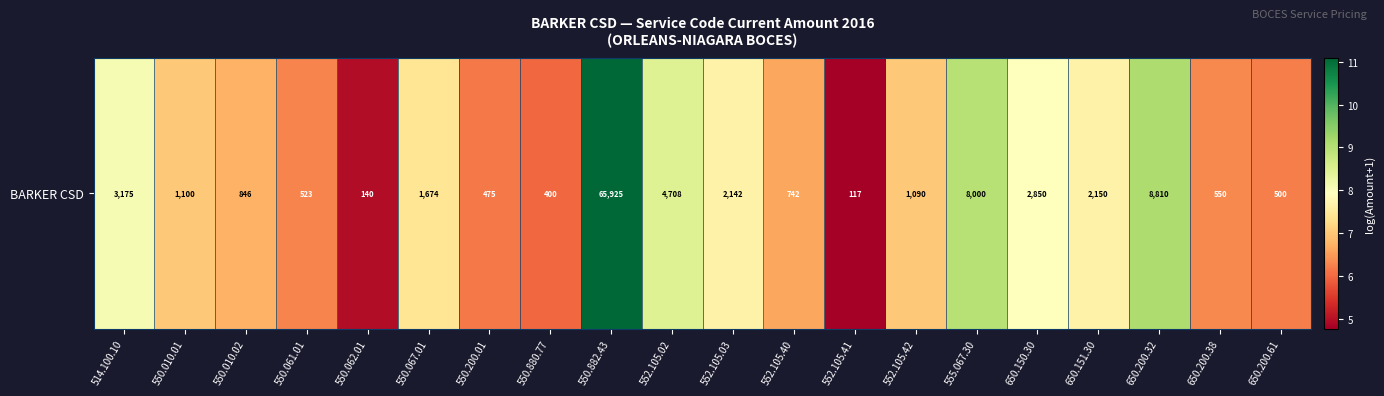

Which label corresponds to the largest value in the chart?

550.882.43